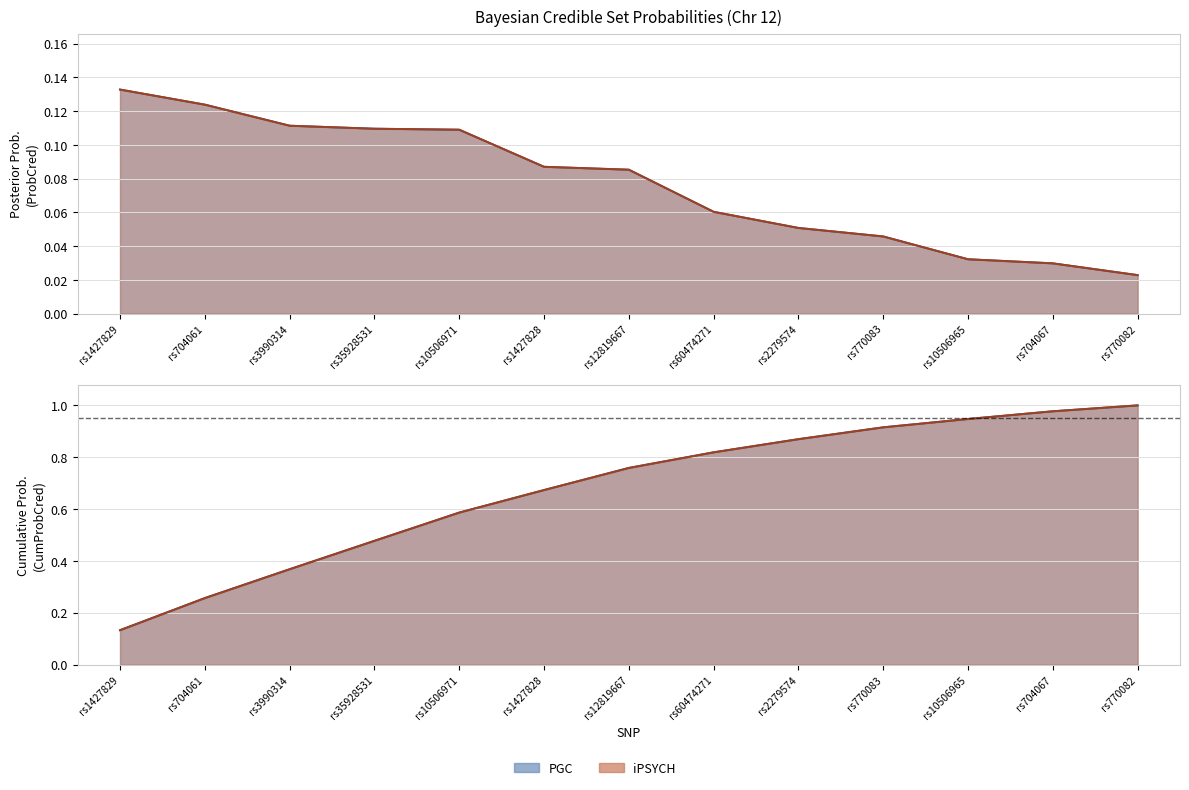

True or false: iPSYCH_CumProbCred and PGC_CumProbCred intersect in this chart.

False